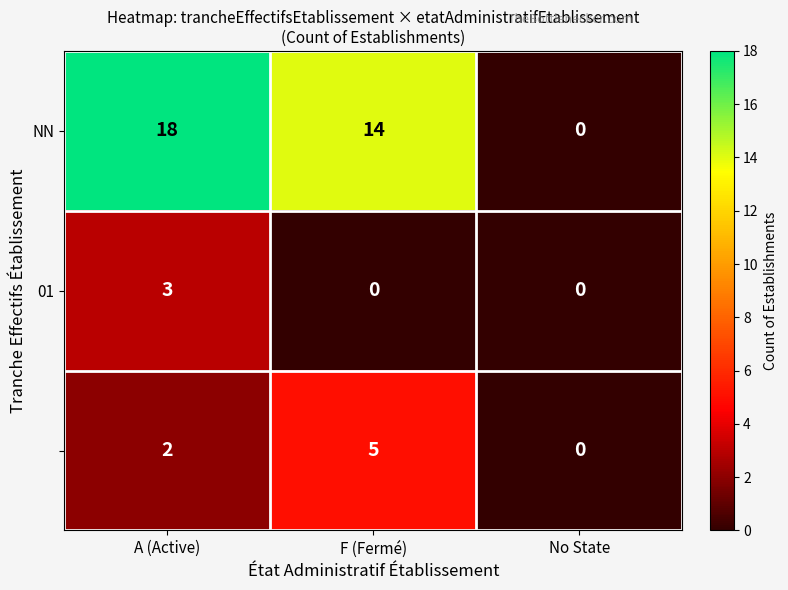

At which category is the sum across all series the highest?

A (Active)